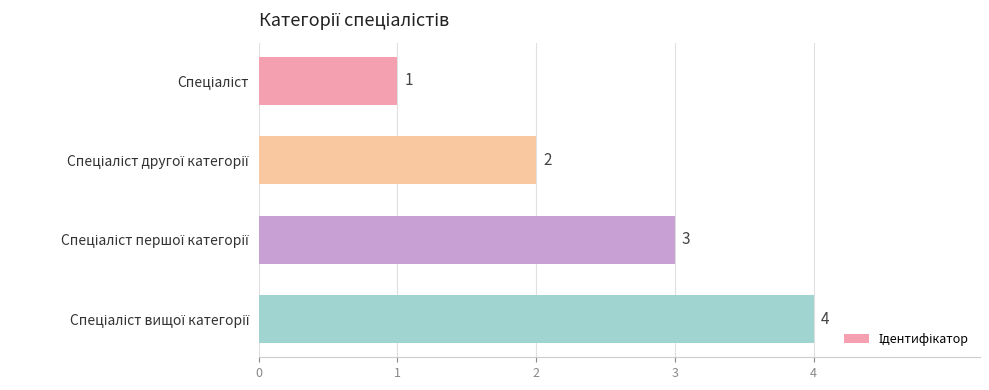

Are the bars grouped side by side (vs. stacked)?

No